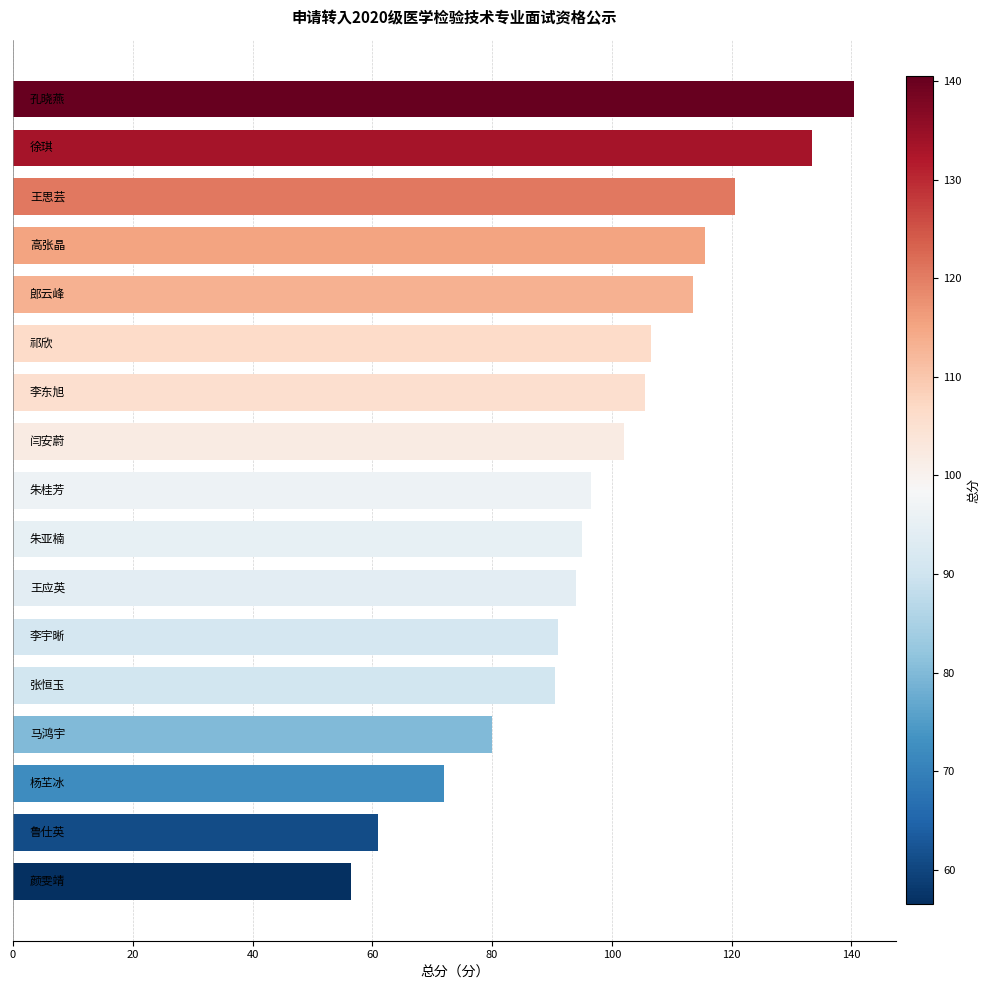

What is the value of the 6th bar from the top?

106.5